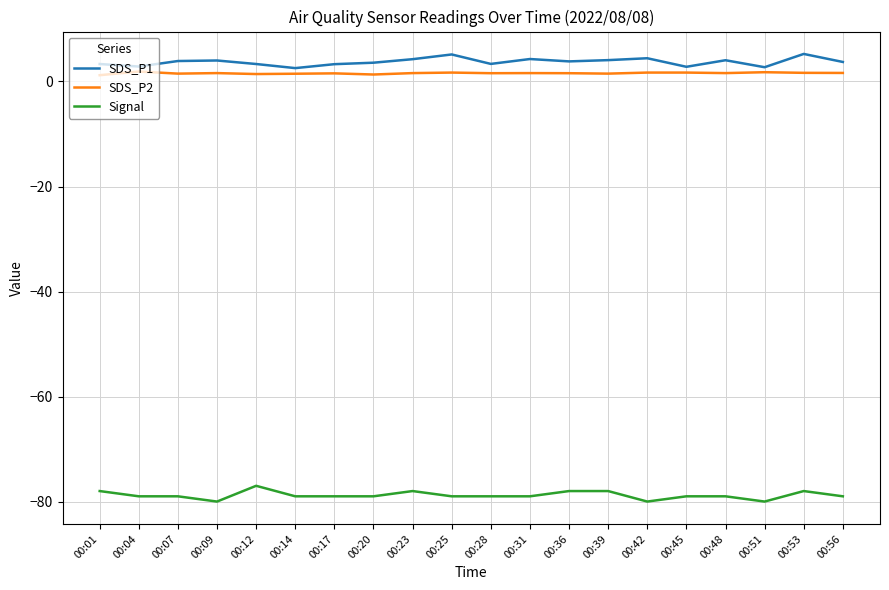

Is the value of SDS_P2 at 00:17 greater than the value of SDS_P1 at 00:20?

No